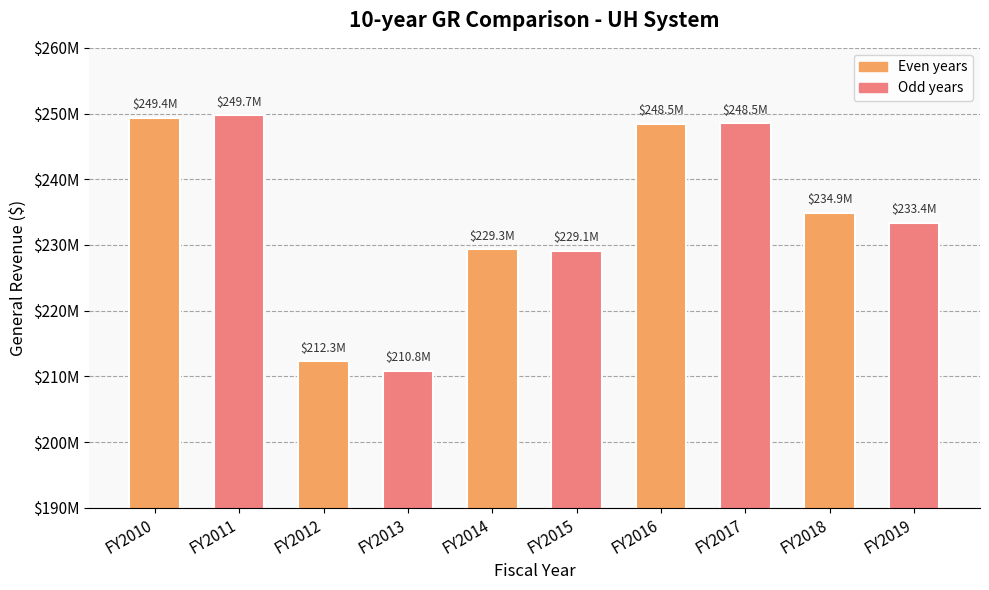

Are the bars horizontal?

No